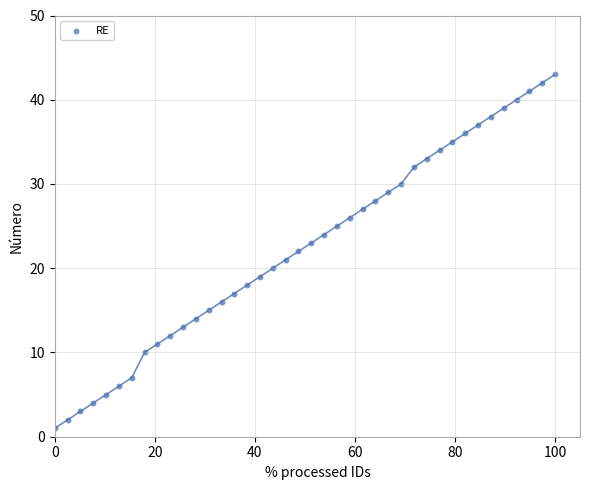

What is the range of Y values (max minus min)?

42